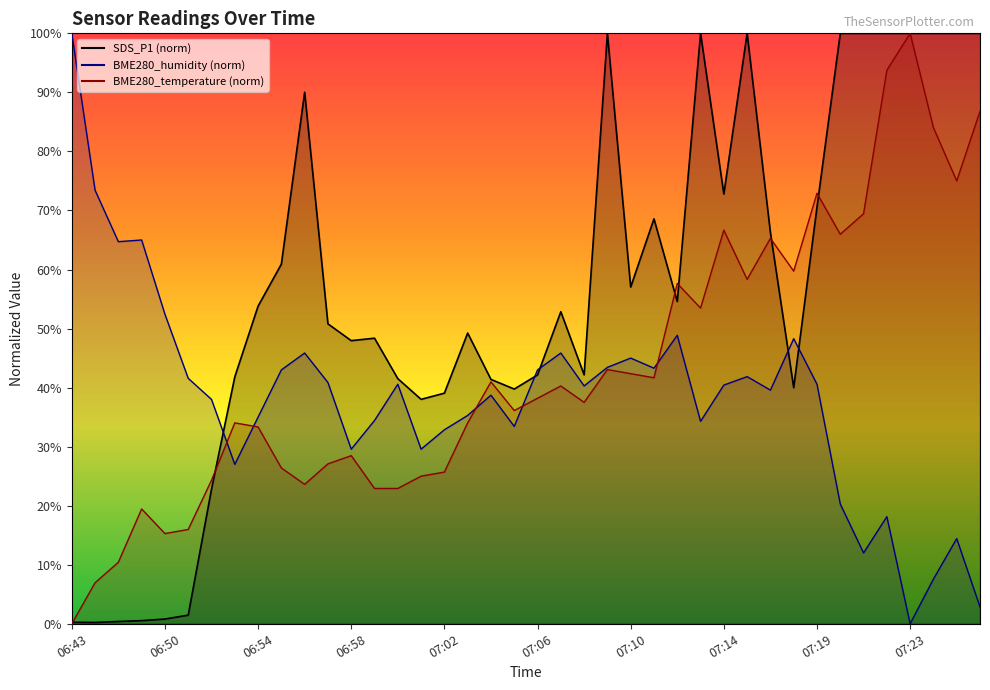

The BME280_temperature (norm) line series shows 110.1 at 07:19. True or false?

False